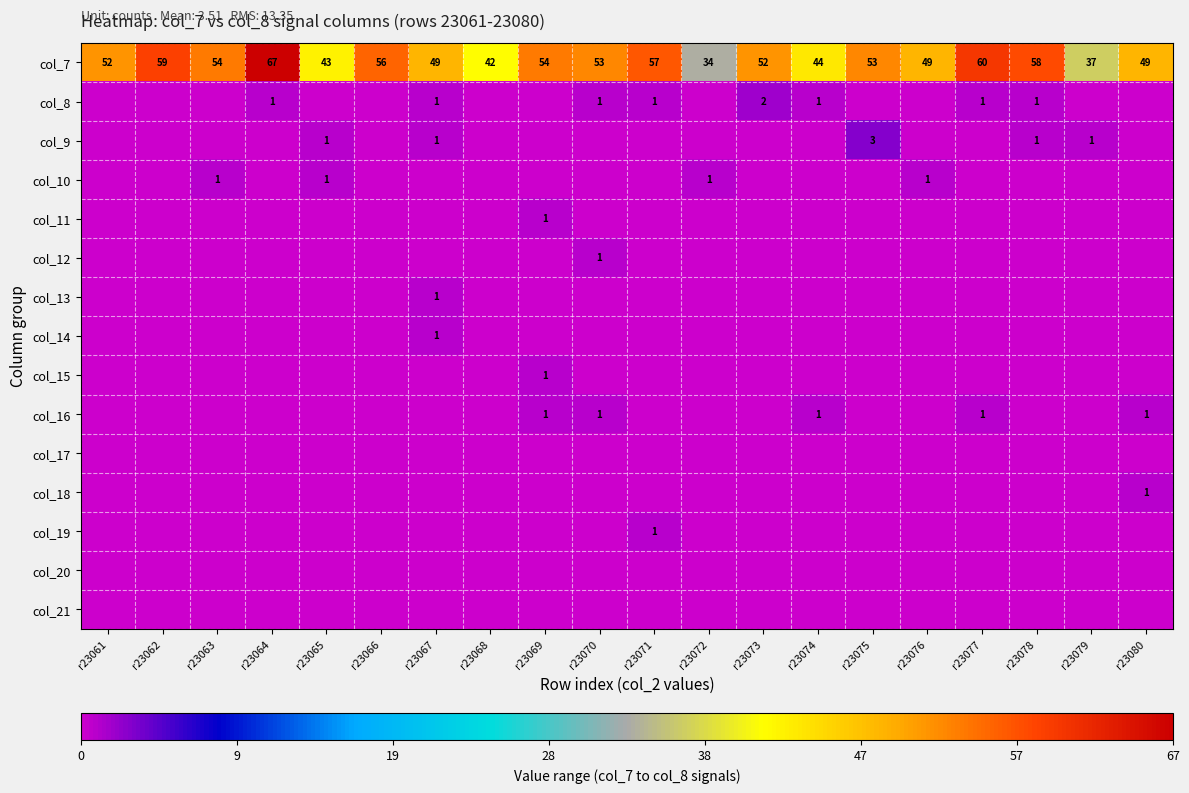

The value of col_16 at r23080 is 1. True or false?

True